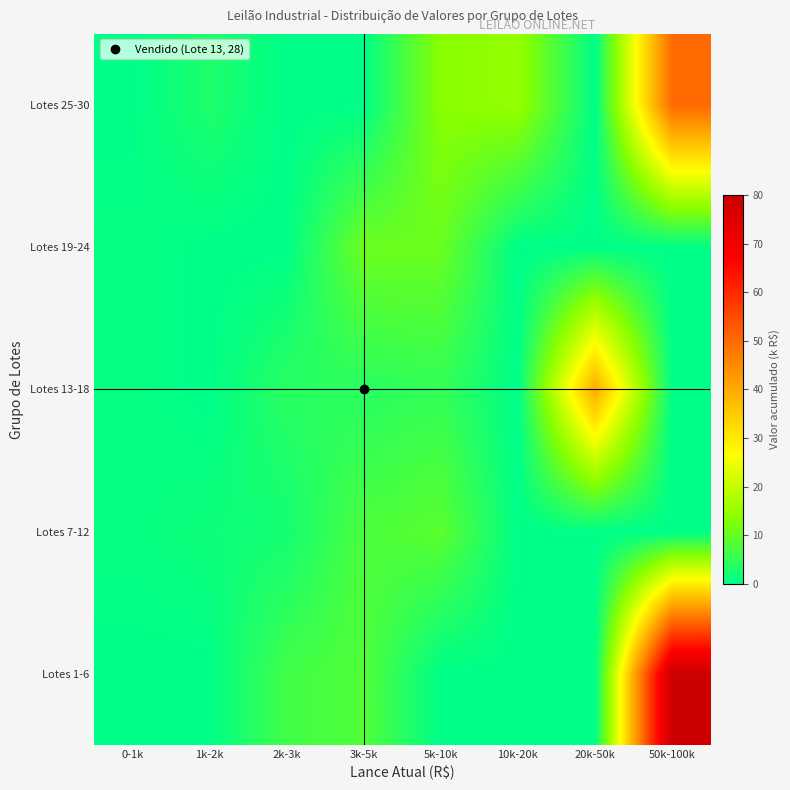

Reading left to right, extract all data points from this chart.

Lotes 1-6: 0-1k=0.0	1k-2k=0.0	2k-3k=6.5	3k-5k=8.0	5k-10k=0.0	10k-20k=0.0	20k-50k=0.0	50k-100k=80.0
Lotes 7-12: 0-1k=0.8	1k-2k=1.5	2k-3k=2.0	3k-5k=7.5	5k-10k=9.0	10k-20k=0.0	20k-50k=0.0	50k-100k=0.0
Lotes 13-18: 0-1k=0.8	1k-2k=0.0	2k-3k=4.1	3k-5k=4.0	5k-10k=5.0	10k-20k=0.0	20k-50k=40.0	50k-100k=0.0
Lotes 19-24: 0-1k=0.8	1k-2k=0.0	2k-3k=0.0	3k-5k=10.6	5k-10k=10.5	10k-20k=0.0	20k-50k=0.0	50k-100k=0.0
Lotes 25-30: 0-1k=0.0	1k-2k=3.0	2k-3k=0.0	3k-5k=0.0	5k-10k=13.5	10k-20k=15.0	20k-50k=0.0	50k-100k=50.0